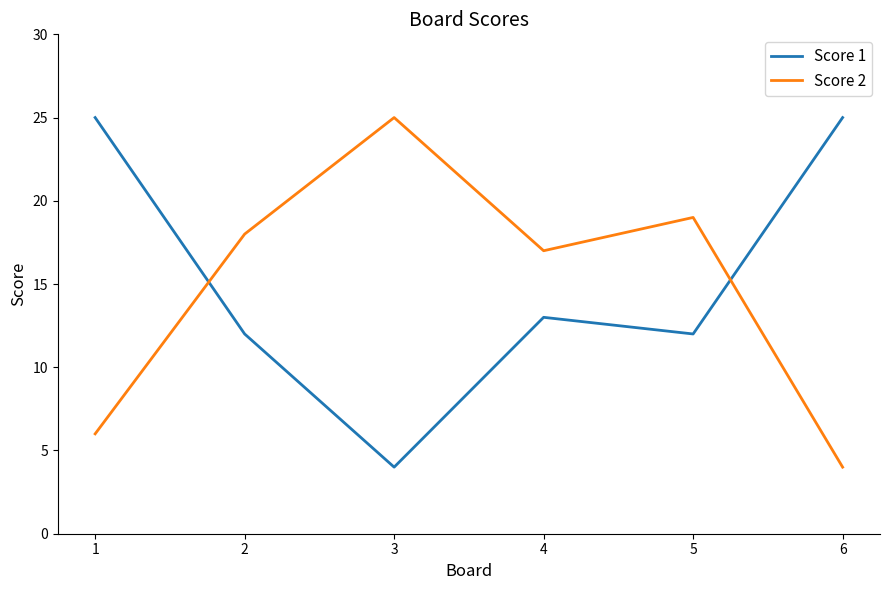

Count the number of data series in this chart.

2